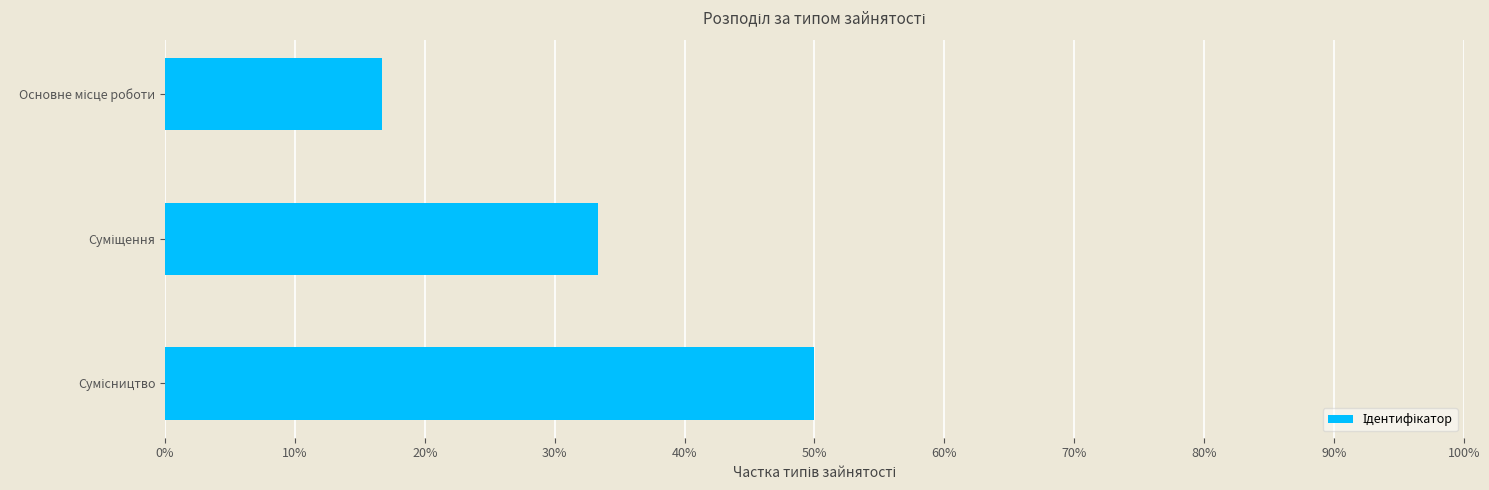

Does the chart contain any negative values?

No